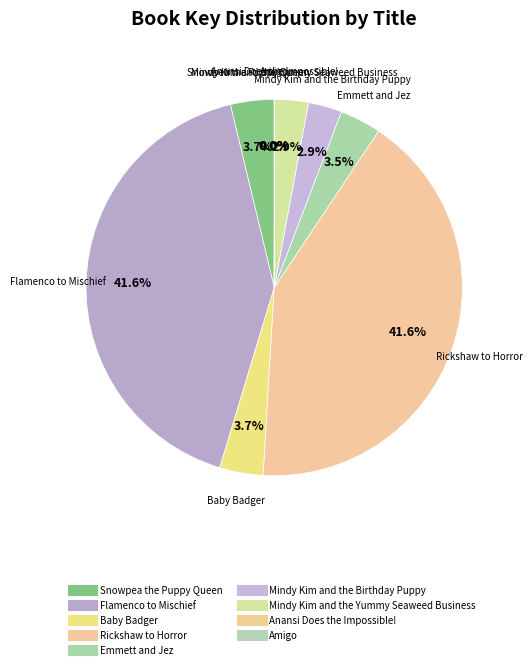

Is it true that Baby Badger is 4% of the pie?

True